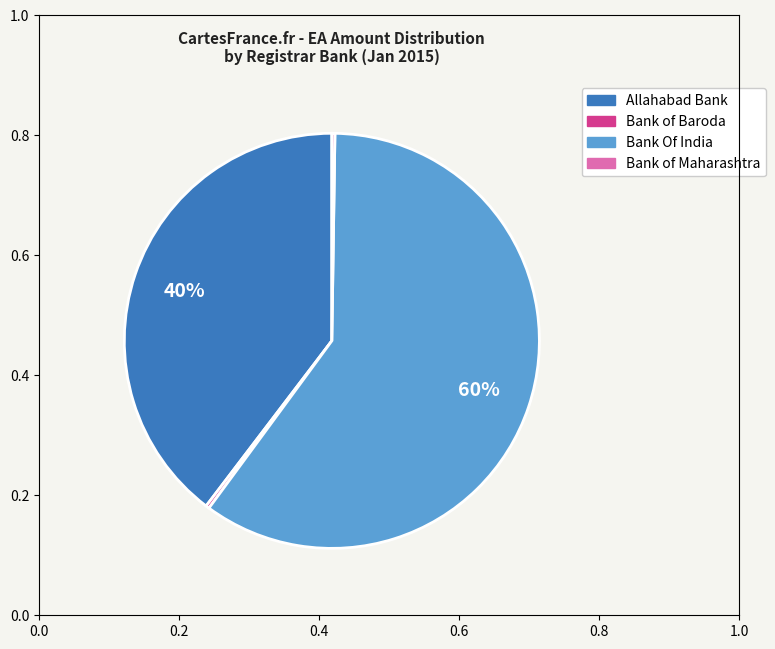

To the nearest percent, what is the average slice percentage?

25%